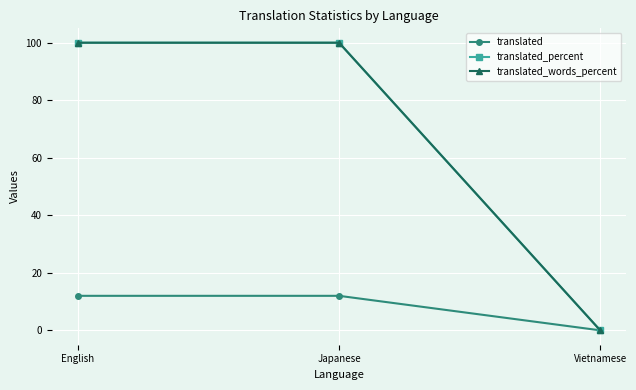

At which label does translated_words_percent reach its peak?

English